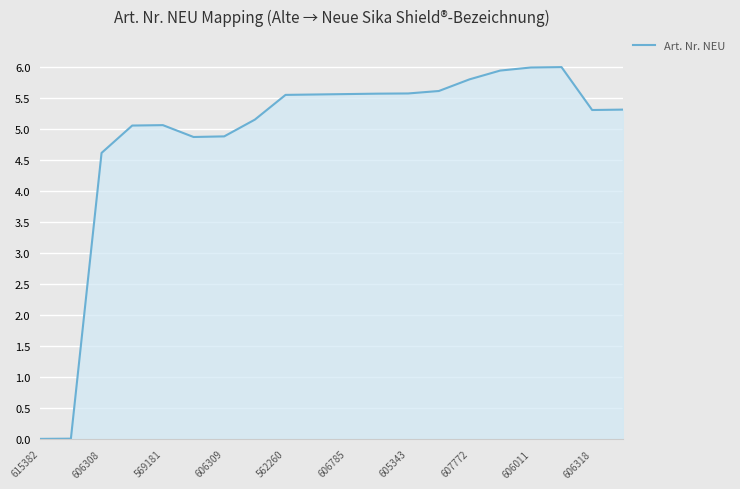

What is the sum of all values?

97.4